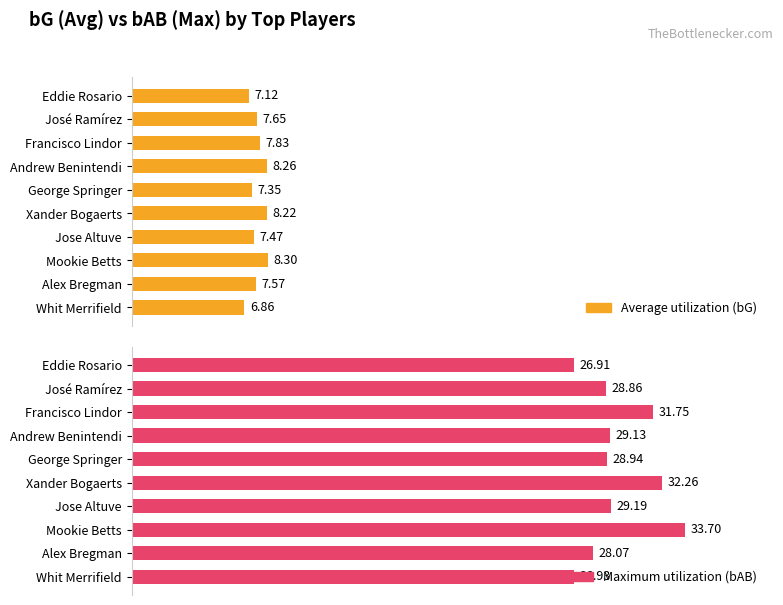

Rank the categories by Maximum utilization (bAB) value from highest to lowest.

Mookie Betts, Xander Bogaerts, Francisco Lindor, Jose Altuve, Andrew Benintendi, George Springer, José Ramírez, Alex Bregman, Whit Merrifield, Eddie Rosario